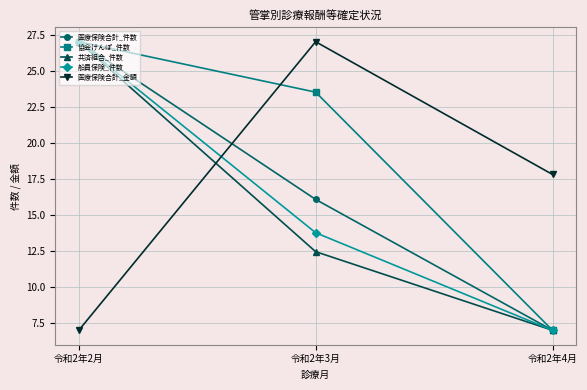

Reading right to left, what are all the values shown in this chart?

医療保険合計_件数: 令和2年4月=7.0	令和2年3月=16.1	令和2年2月=27.0
協会けんぽ_件数: 令和2年4月=7.0	令和2年3月=23.5	令和2年2月=27.0
共済組合_件数: 令和2年4月=7.0	令和2年3月=12.4	令和2年2月=27.0
船員保険_件数: 令和2年4月=7.0	令和2年3月=13.8	令和2年2月=27.0
医療保険合計_金額: 令和2年4月=17.8	令和2年3月=27.0	令和2年2月=7.0